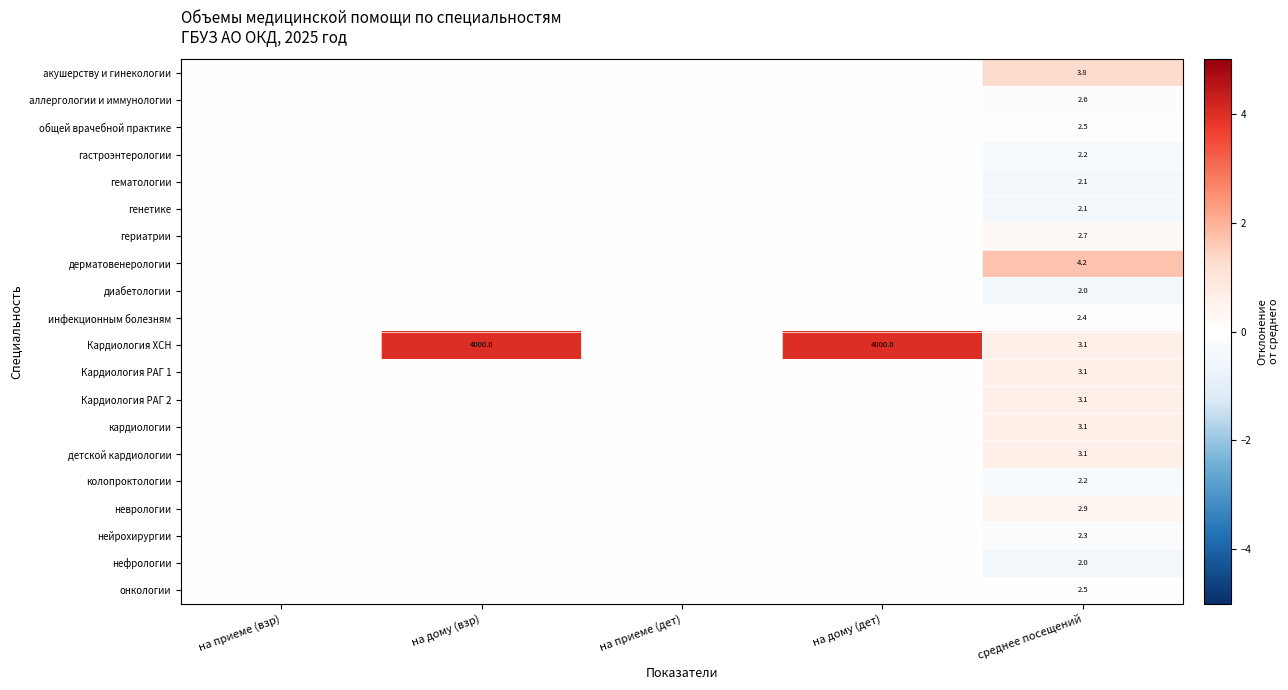

What is the spread (max minus min) of values at среднее посещений?

2.2